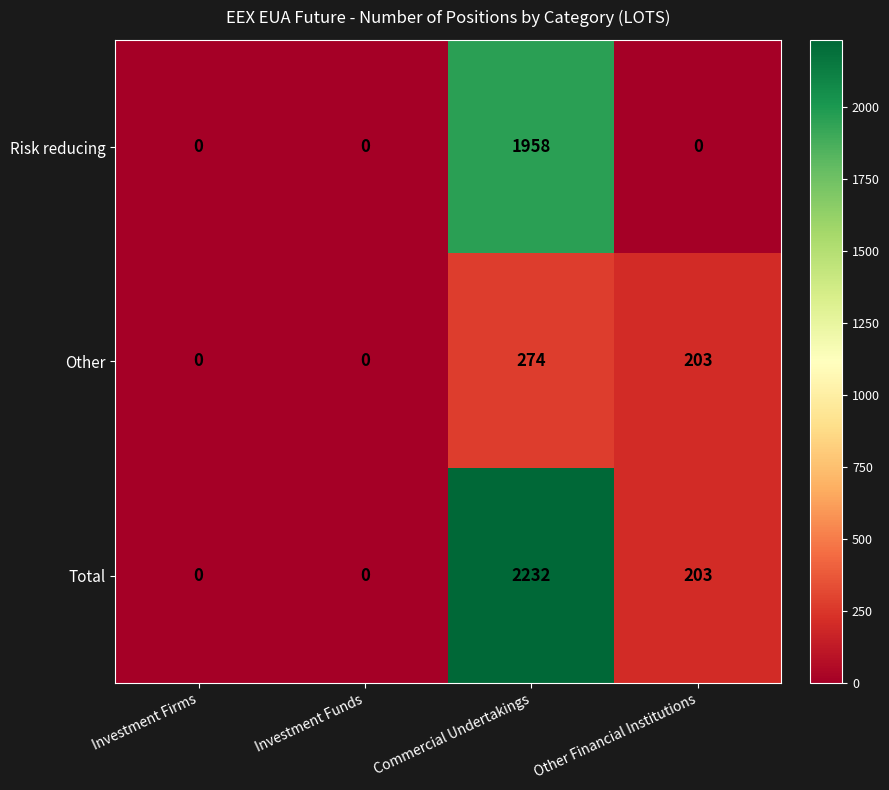

Is it true that Total equals -1380 at Investment Firms?

False